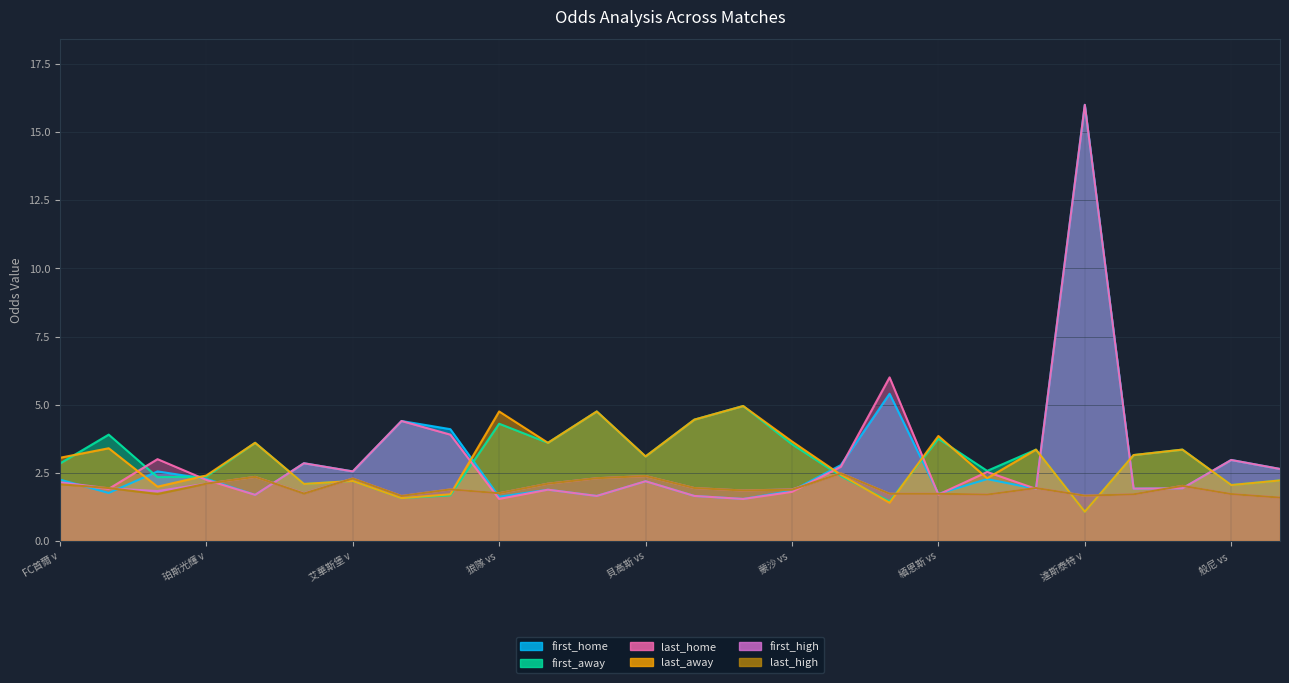

The first_high series shows 1.9 at FC大邱 vs FC水原. True or false?

True